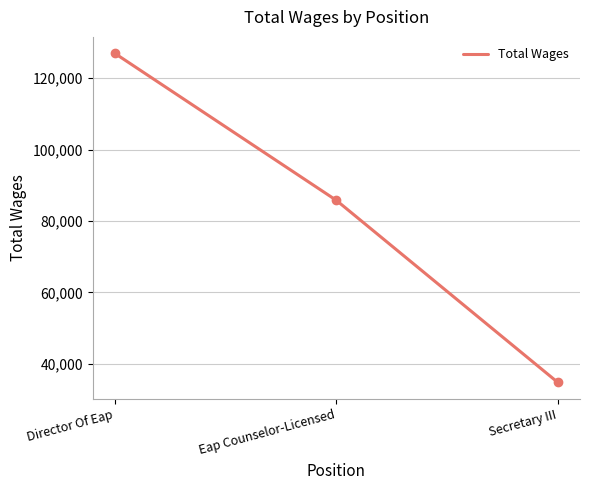

At which label is the value closest to 80857?

Eap Counselor-Licensed